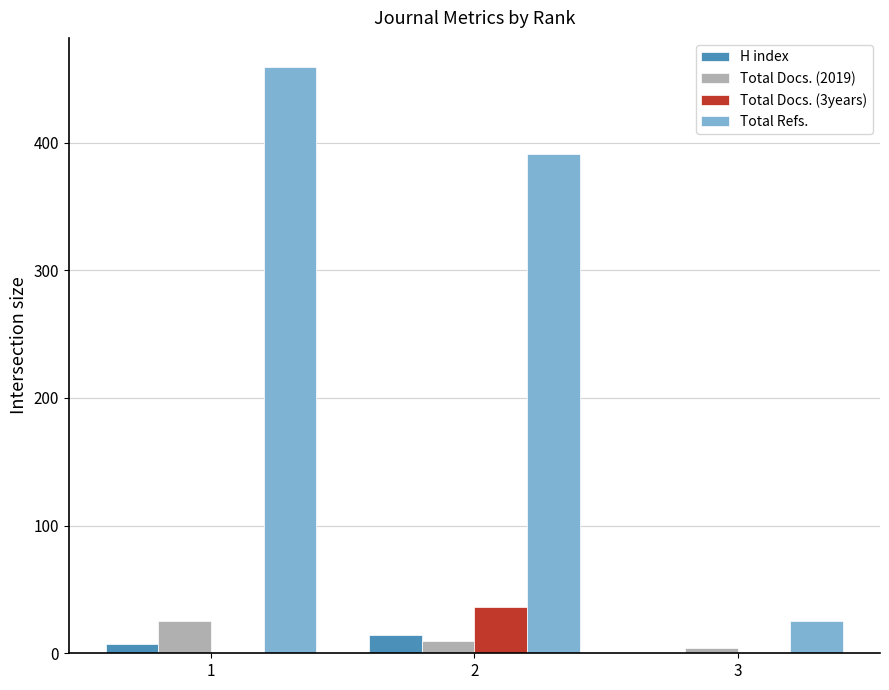

At which label is Total Refs. closest to 242?

2